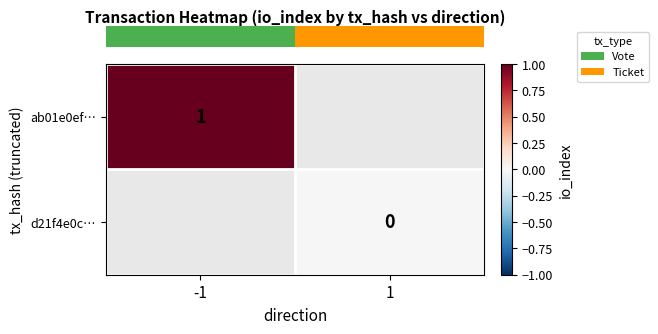

At which category does the chart reach its minimum across all series?

1